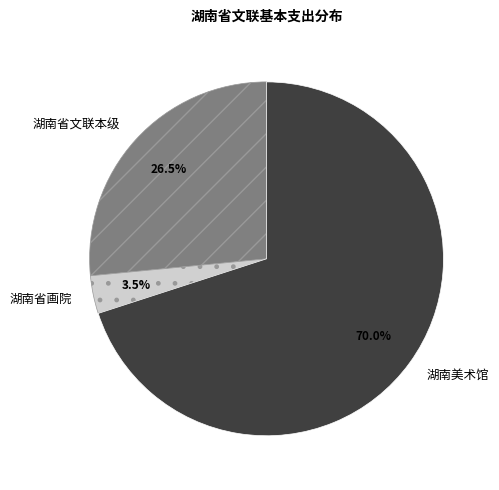

What is the largest slice in the pie chart?

湖南美术馆